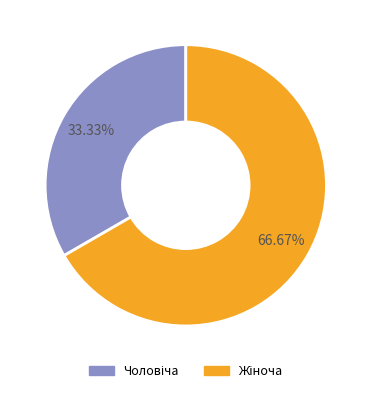

Is there any slice that represents more than half of the pie?

Yes